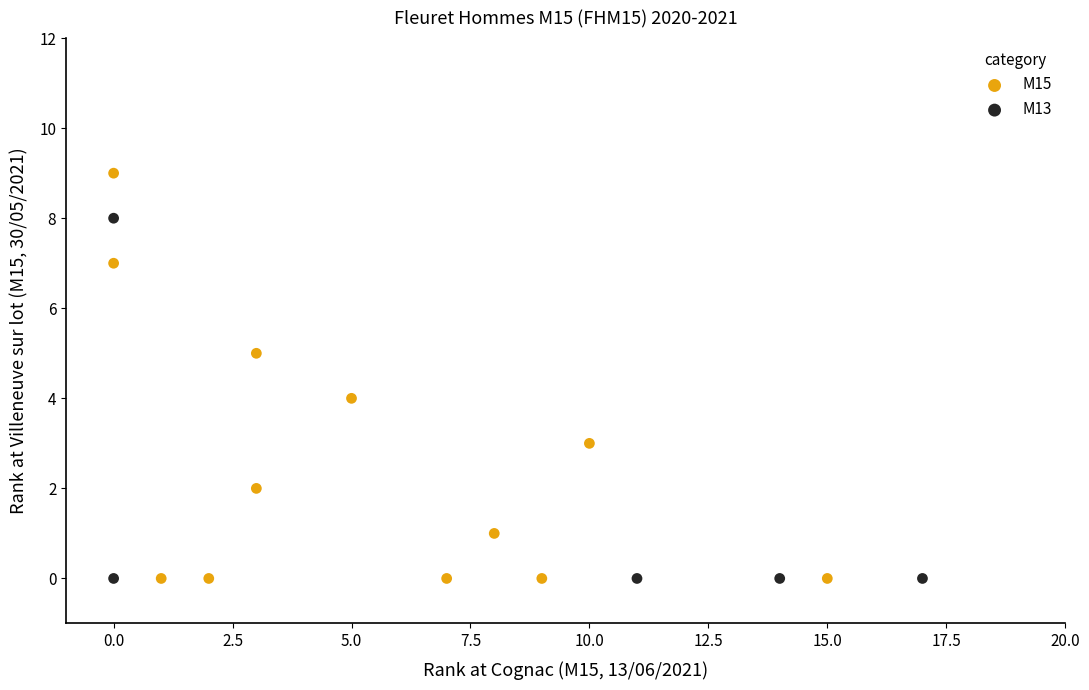

Which series reaches the maximum Y coordinate?

M15